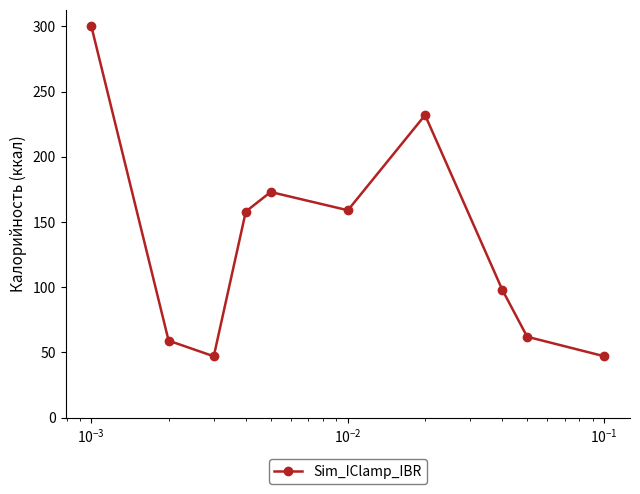

What is the sum of all values?

1335